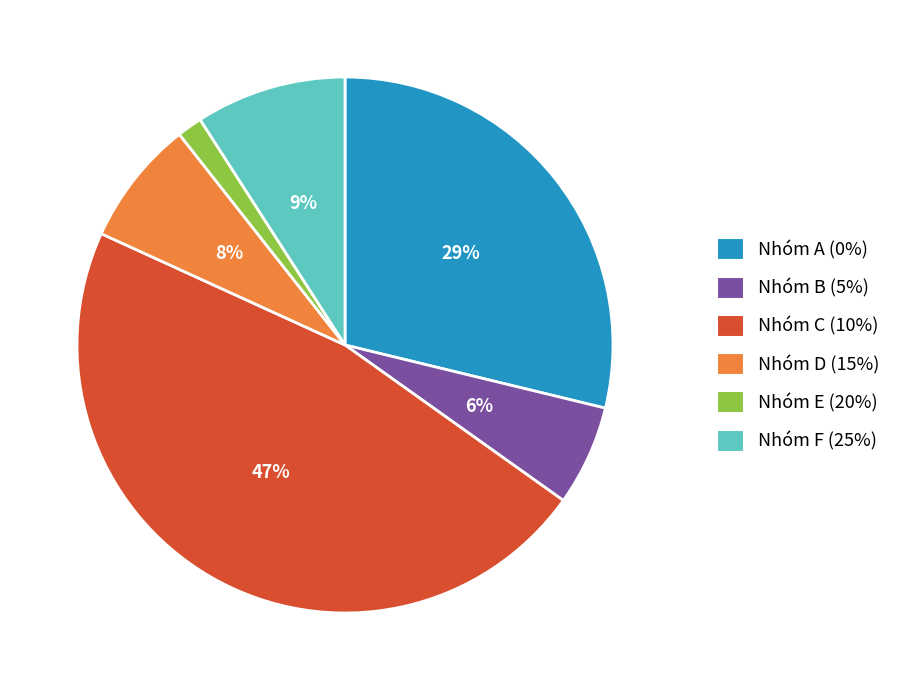

Is there any slice that represents more than half of the pie?

No